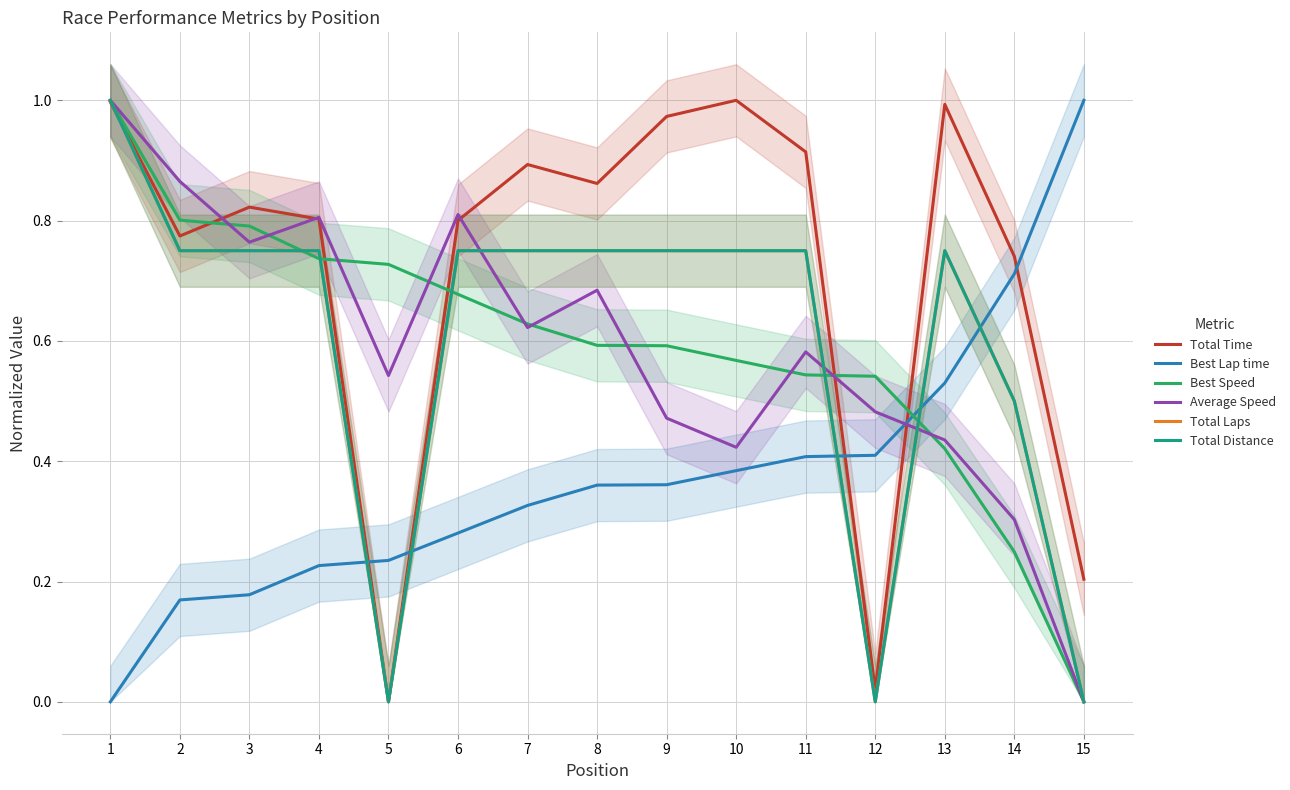

What is the value of the Total Laps point at the 6th from the left?

0.8